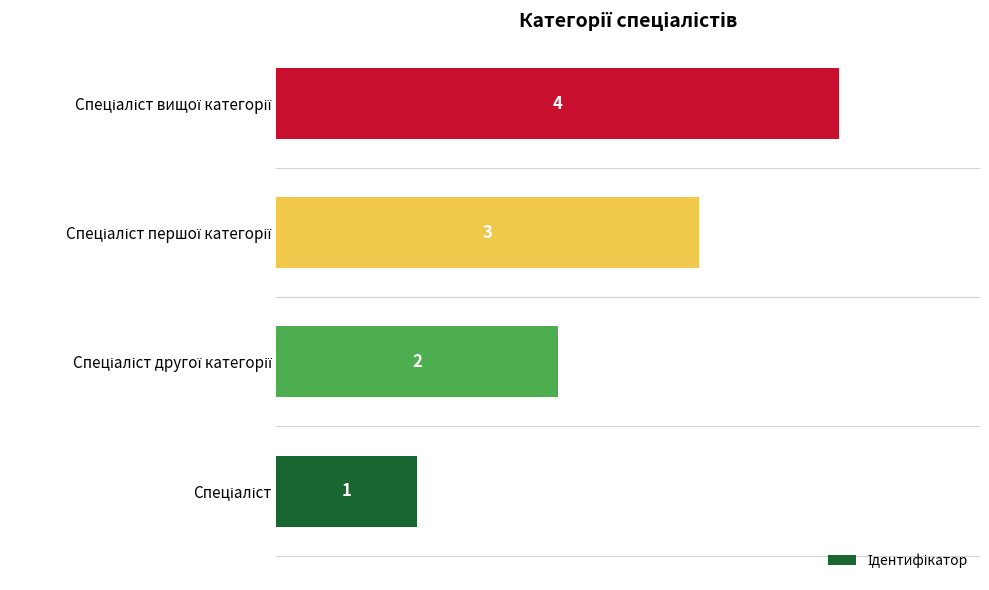

Count the values in the range 2 to 4.

3